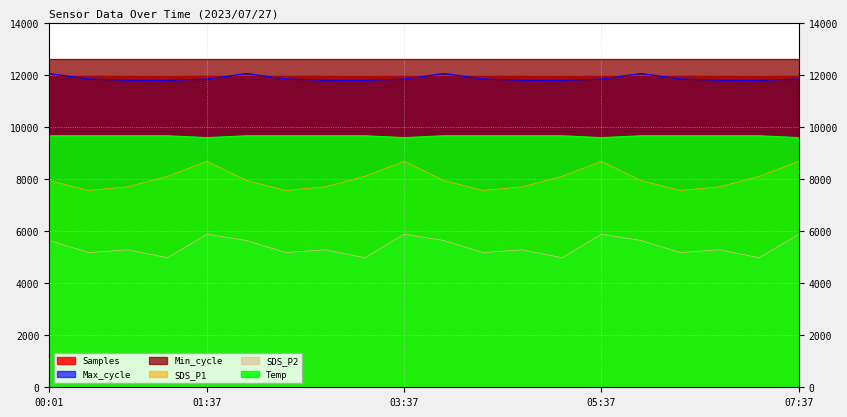

Which series changed the most between 00:01 and 05:12?

SDS_P2